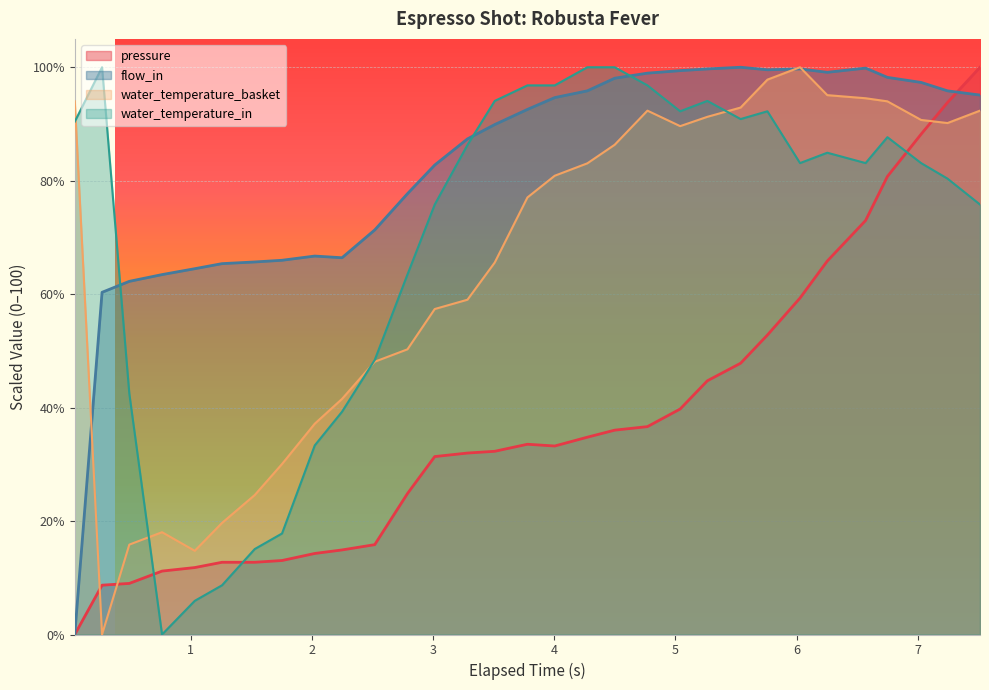

What is the spread (max minus min) of values at 2.024?

52.4